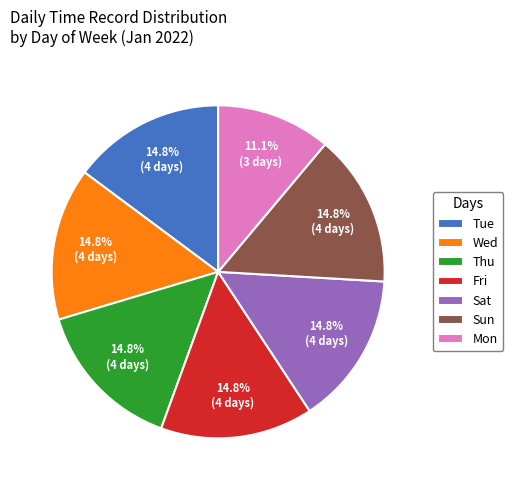

What is the ratio of the value at Thu to the value at Wed?

1.0